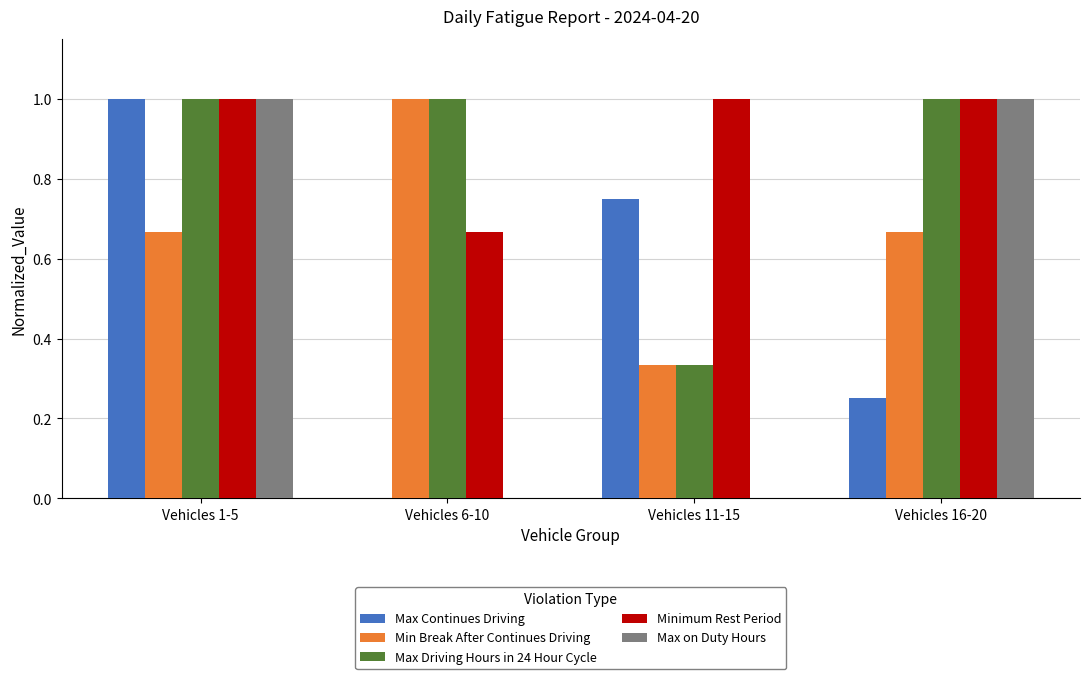

Which series has the largest total across all categories?

Minimum Rest Period